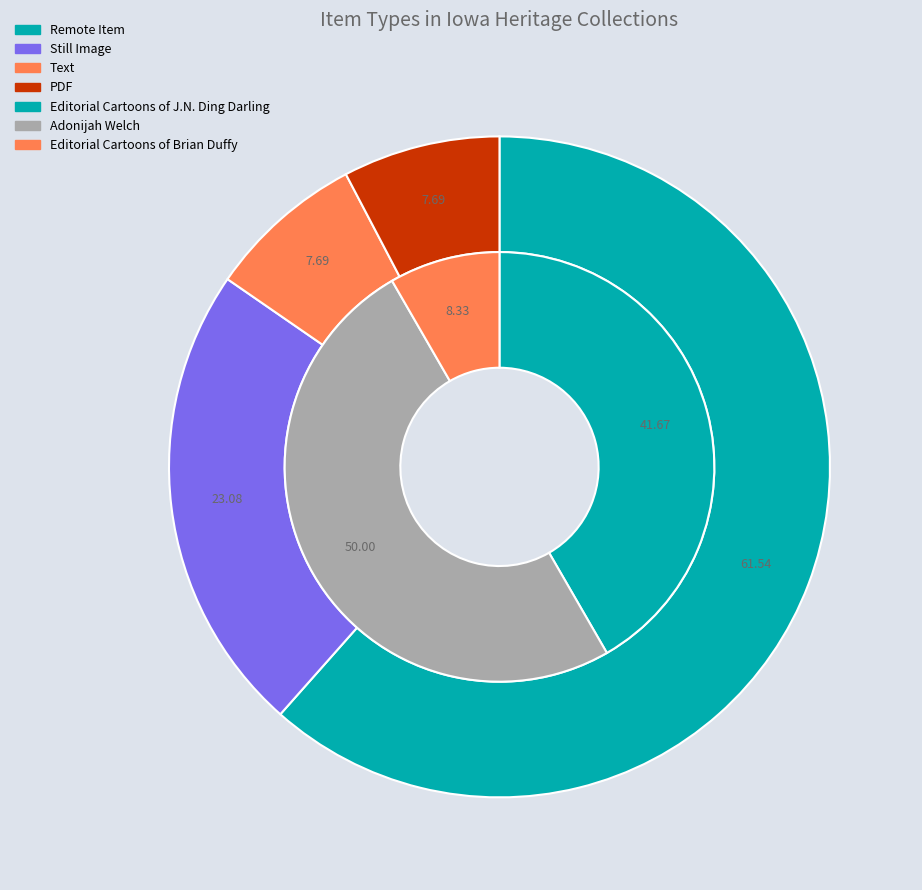

Does any single category account for the majority?

Yes